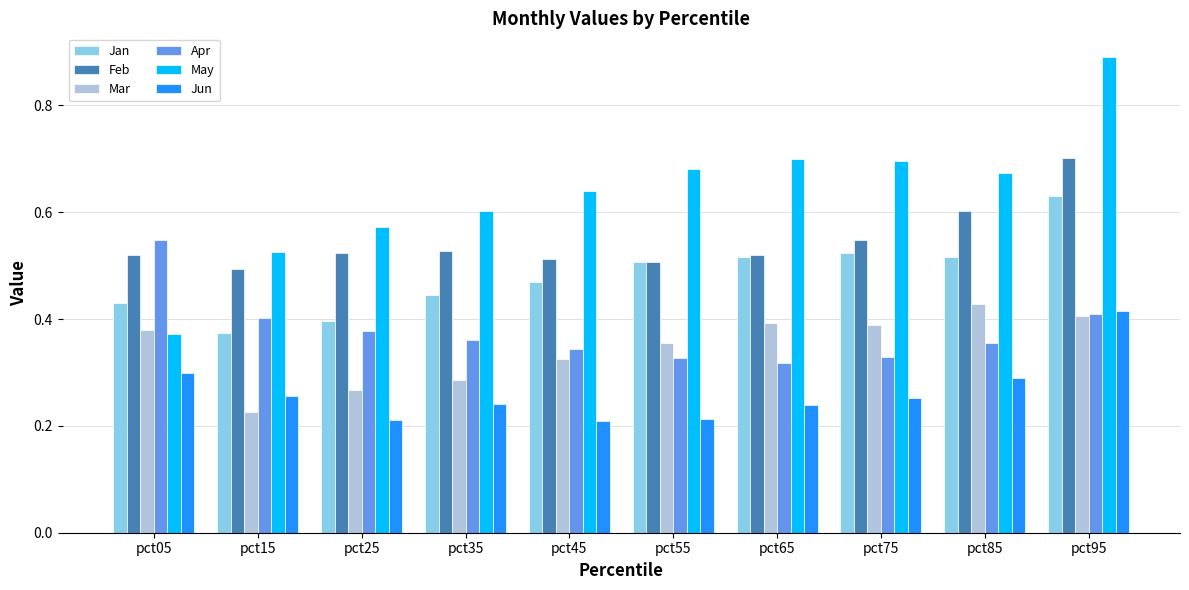

Where is May nearest to the value 0?

pct05